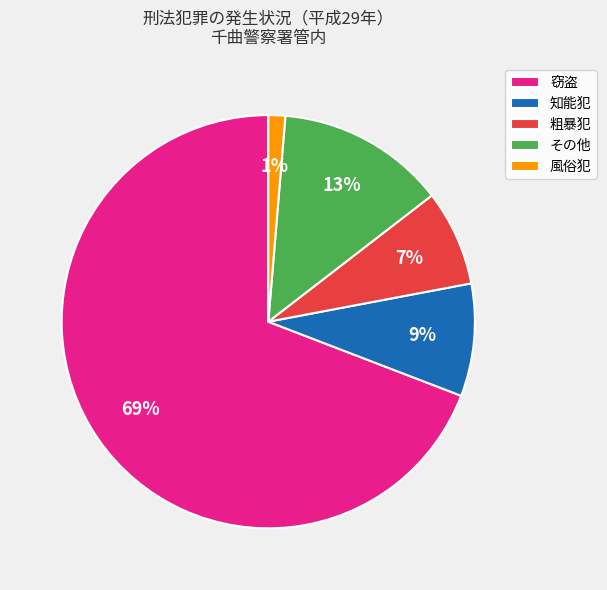

To the nearest percent, what percentage of the pie is 粗暴犯?

7%